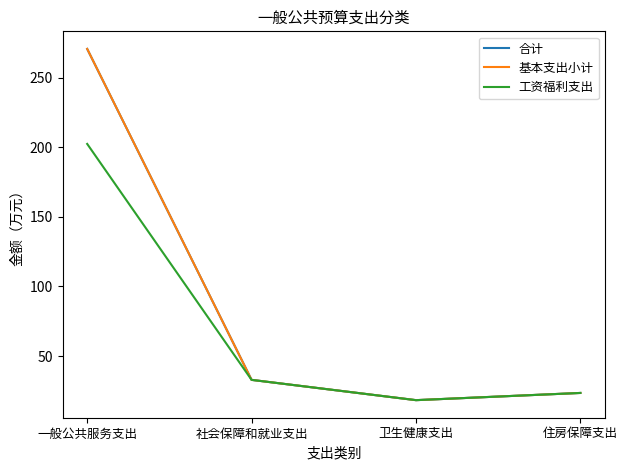

What is the smallest value displayed?

18.4